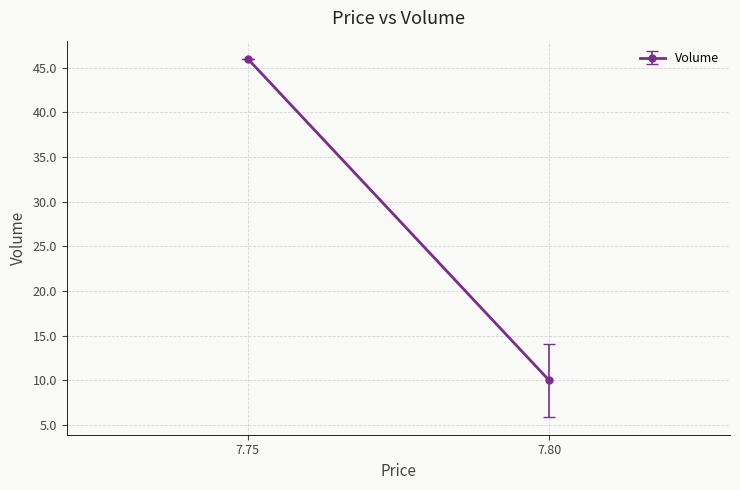

Count the number of data series in this chart.

1